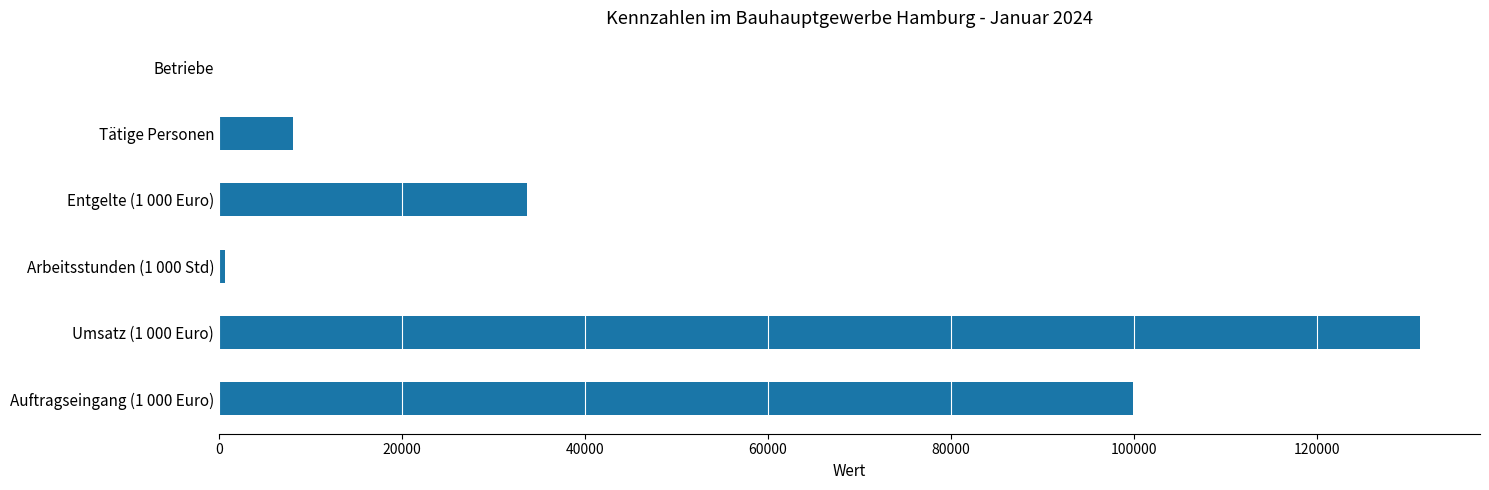

How many data points are above 33711?

3